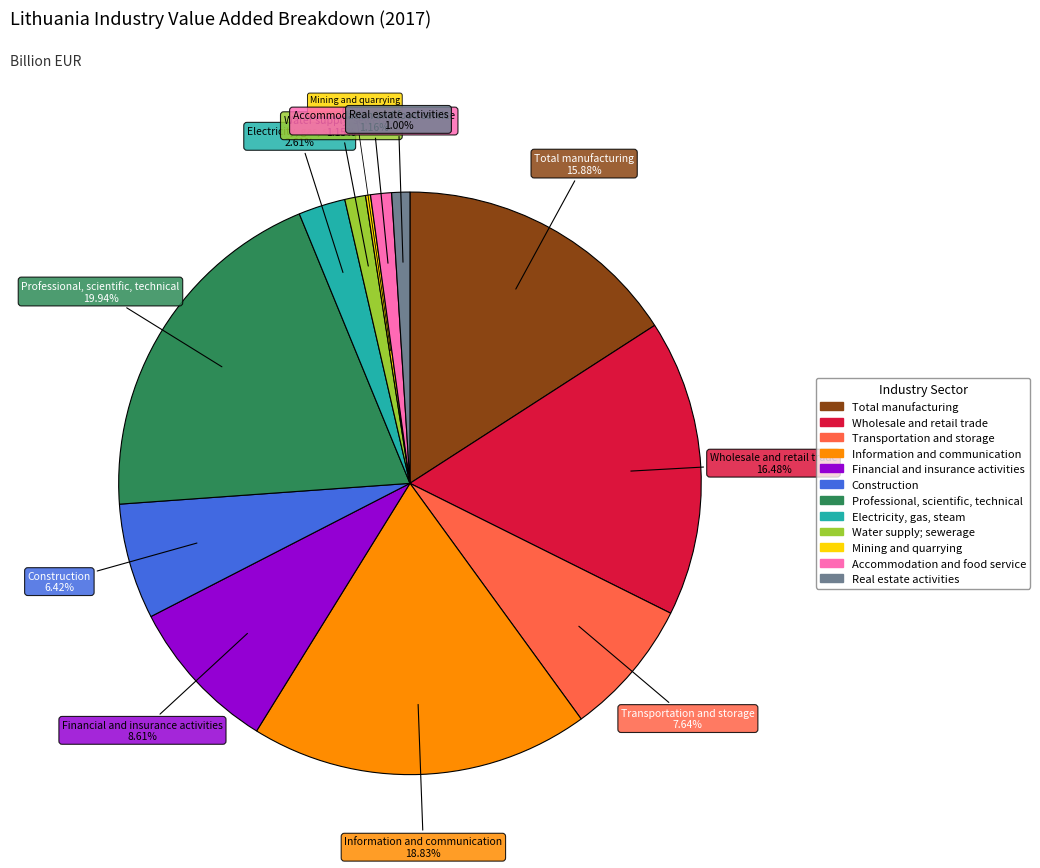

True or false: Financial and insurance activities accounts for 9% of the total.

True